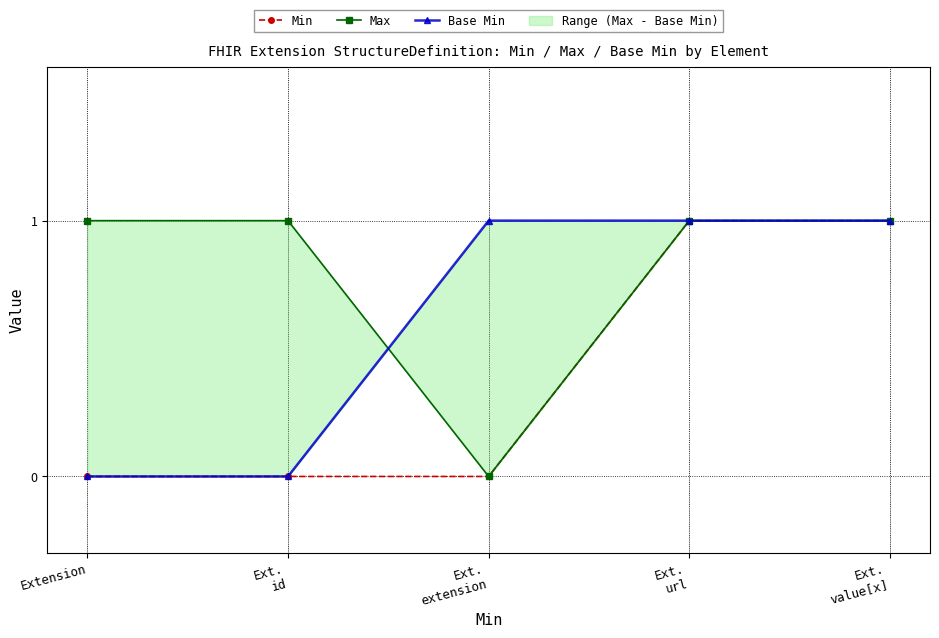

Reading left to right, transcribe all the data shown in this chart.

Min: Extension=0	Ext.
id=0	Ext.
extension=0	Ext.
url=1	Ext.
value[x]=1
Max: Extension=1	Ext.
id=1	Ext.
extension=0	Ext.
url=1	Ext.
value[x]=1
Base Min: Extension=0	Ext.
id=0	Ext.
extension=1	Ext.
url=1	Ext.
value[x]=1